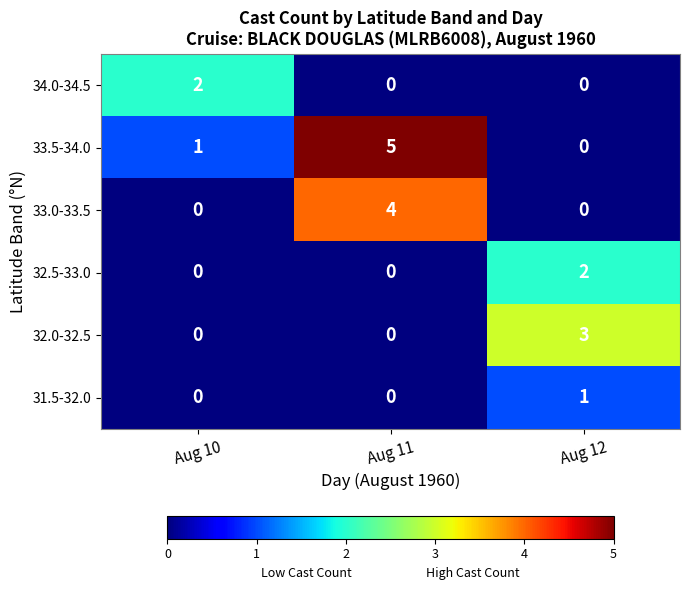

What is the spread (max minus min) of values at Aug 10?

2